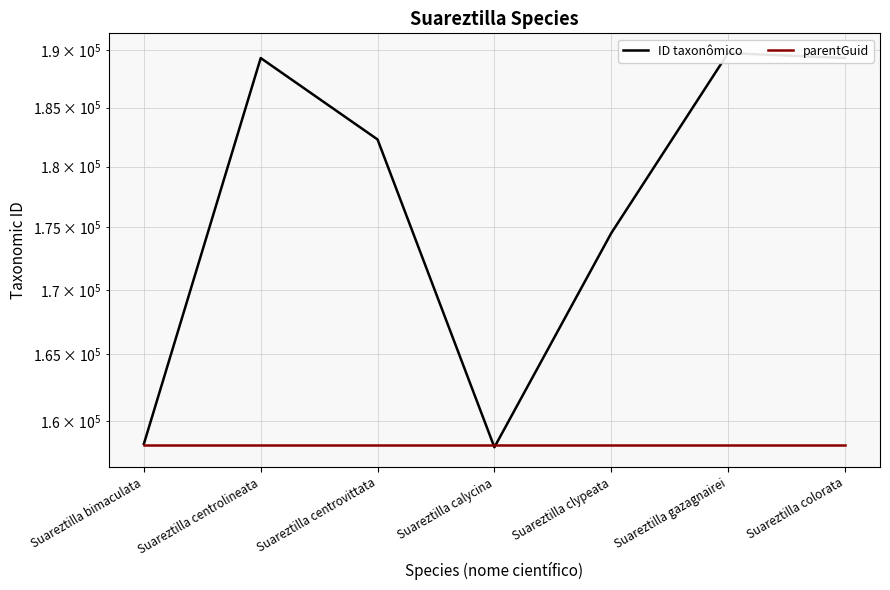

Reading left to right, list all the values displayed in this chart.

ID taxonômico: 158295	189292	182285	158055	174539	189732	189297
parentGuid: 158212	158212	158212	158212	158212	158212	158212